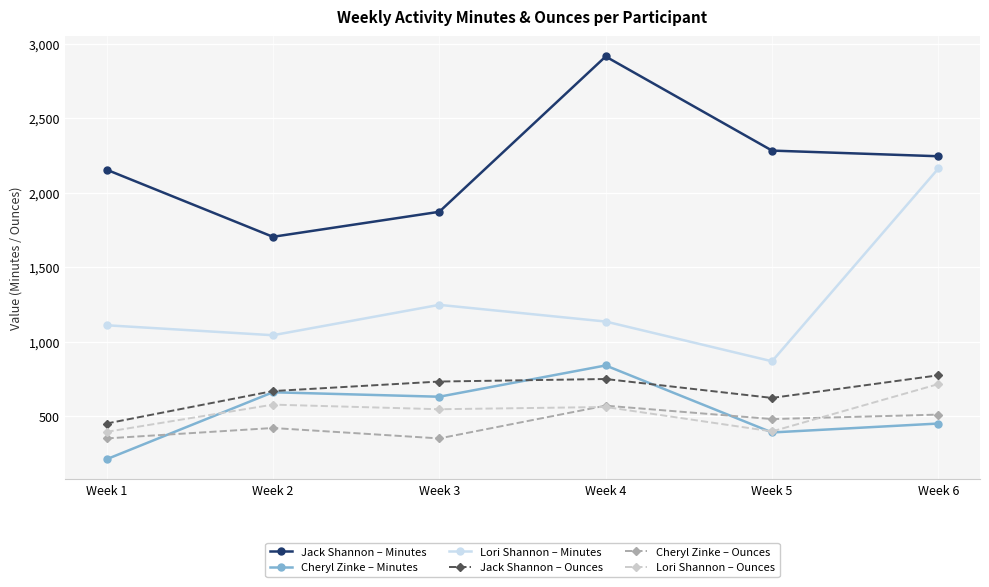

Is the value of Cheryl Zinke – Ounces at Week 1 greater than the value of Jack Shannon – Minutes at Week 2?

No